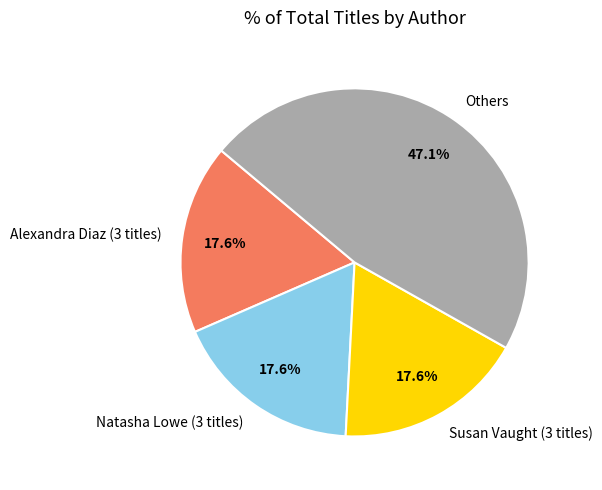

What is the largest slice in the pie chart?

Others